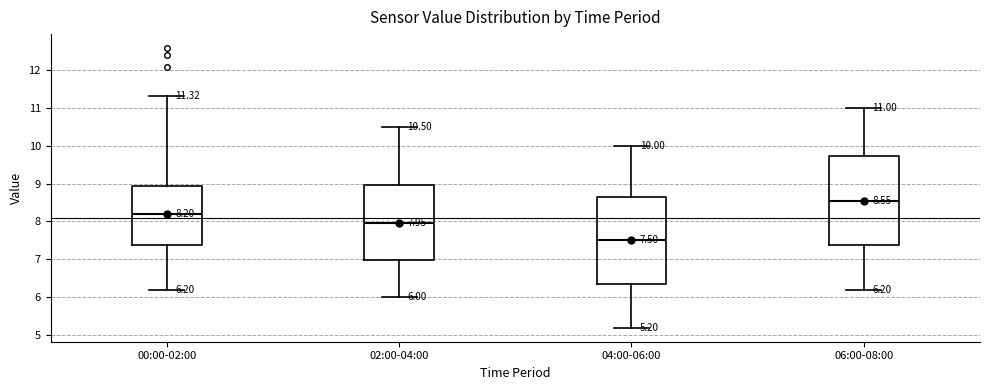

Which box has the lowest median line?

04:00-06:00